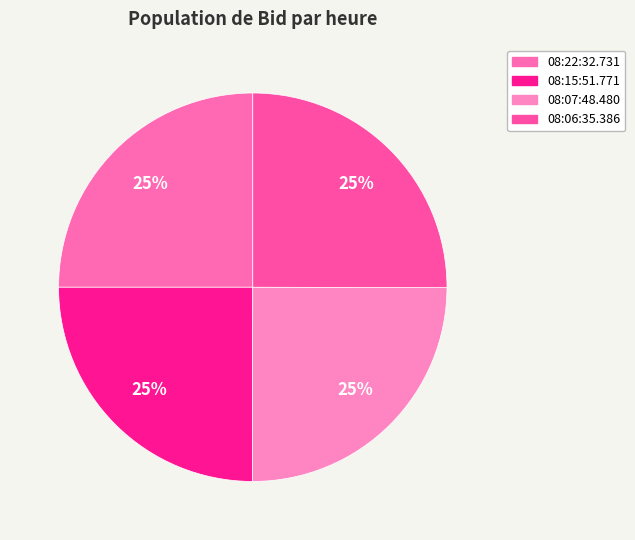

Is it true that 08:15:51.771 is 25% of the pie?

True